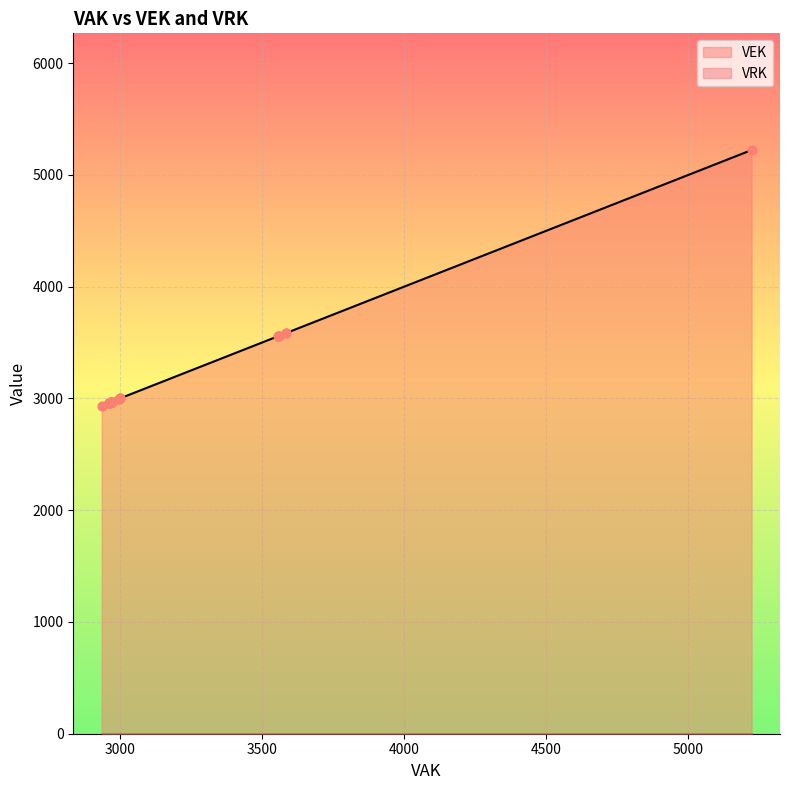

What are all the series names shown in the legend?

VEK, VRK